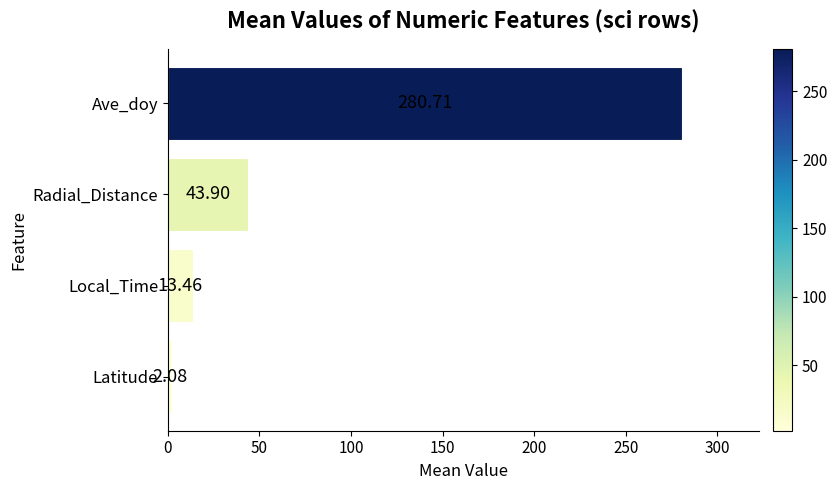

What is the label of the 3rd bar from the bottom?

Radial_Distance